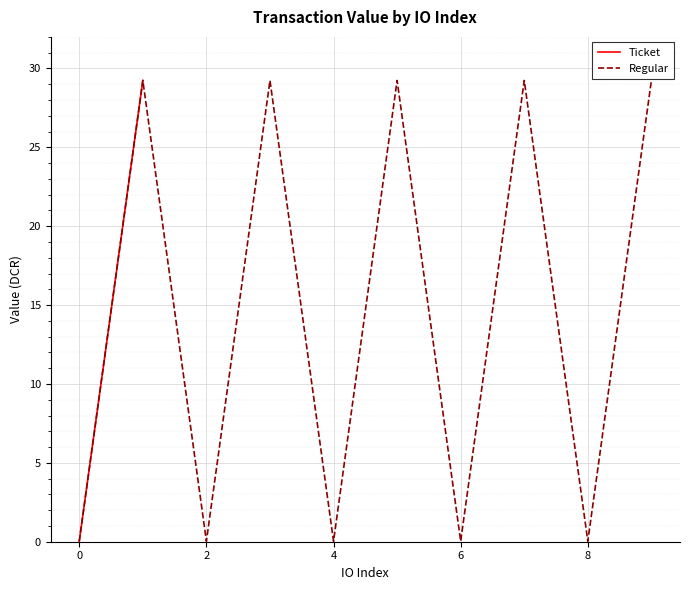

Is it true that Regular equals 0.0 at 6?

True